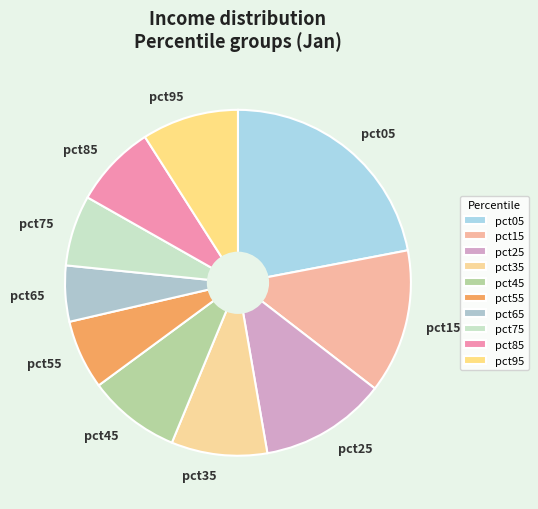

Is the sum of pct55 and pct85 greater than half?

No